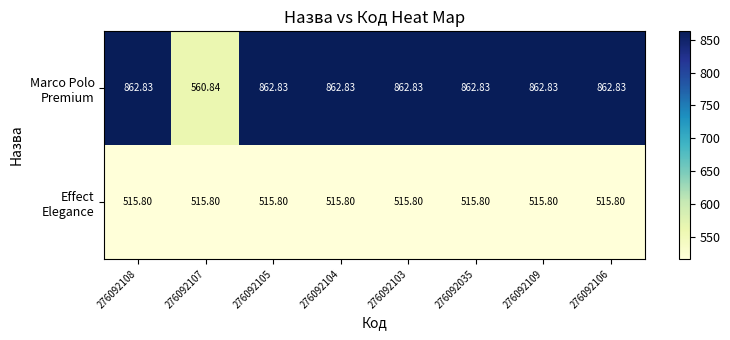

Count the number of categories in the chart.

8